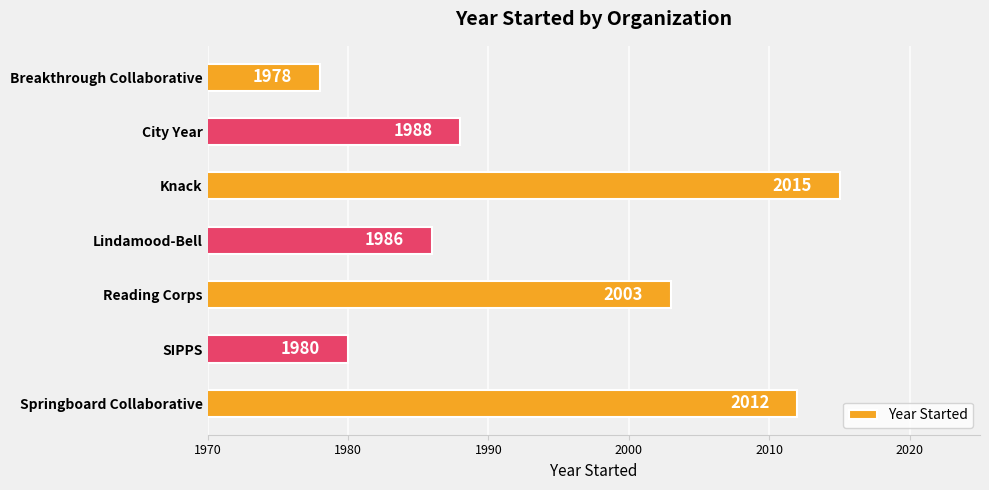

The value at Springboard Collaborative is 3205. True or false?

False